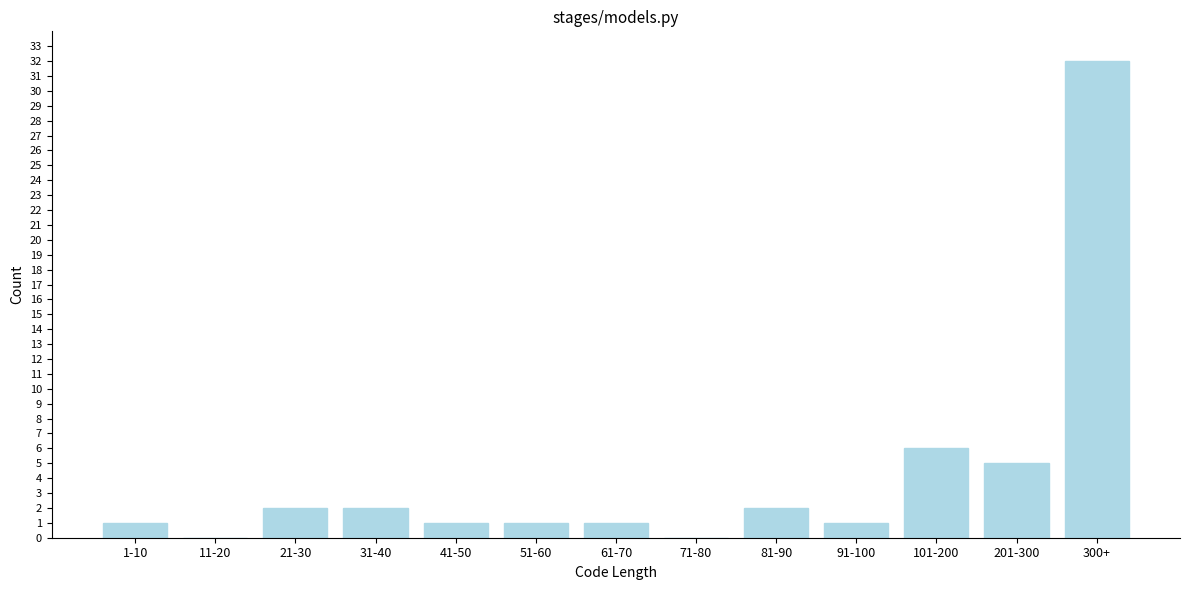

Reading left to right, transcribe all the data shown in this chart.

1-10=1	11-20=0	21-30=2	31-40=2	41-50=1	51-60=1	61-70=1	71-80=0	81-90=2	91-100=1	101-200=6	201-300=5	300+=32